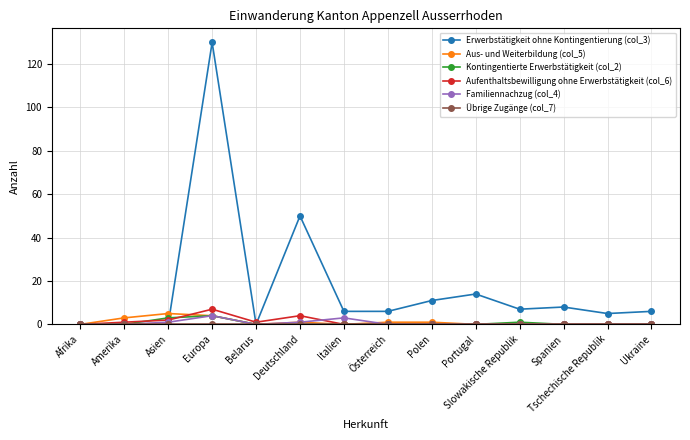

How many distinct data groups are displayed?

6